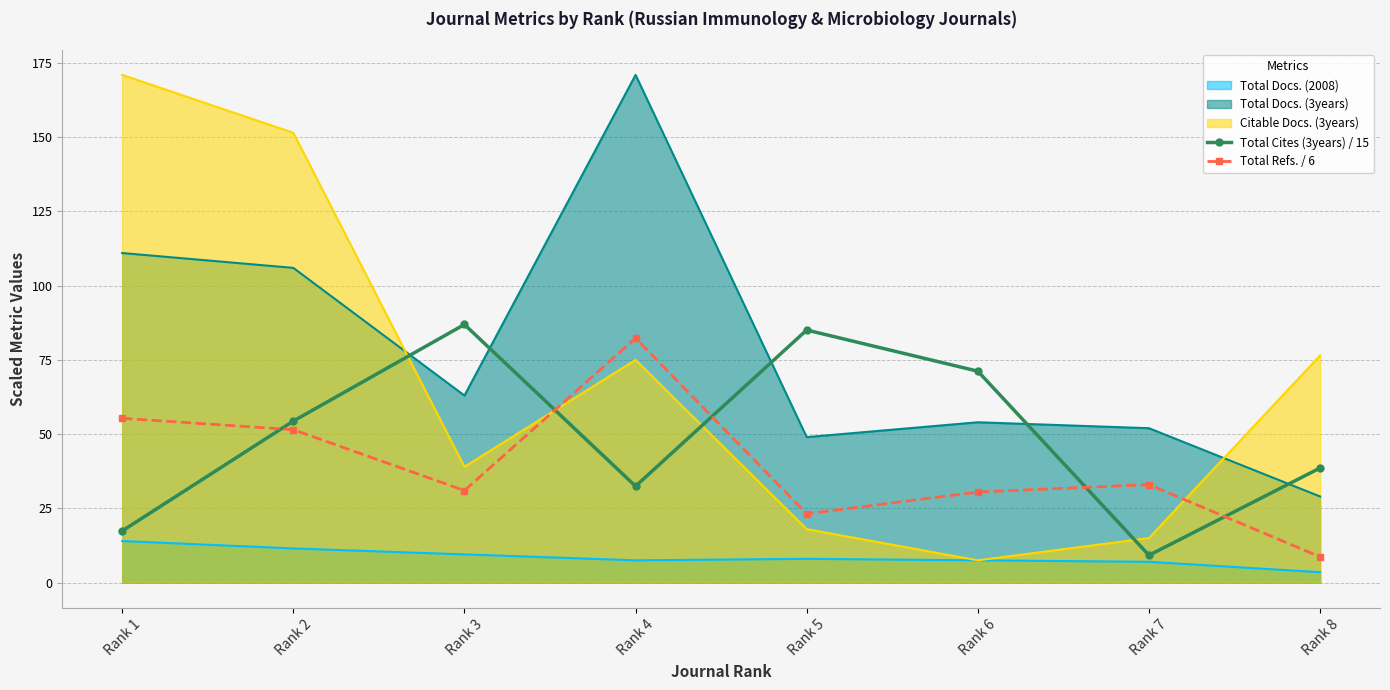

Rank the series at Rank 2 from highest to lowest value.

Citable Docs. (3years), Total Docs. (3years), Total Cites (3years) / 15, Total Refs. / 6, Total Docs. (2008)